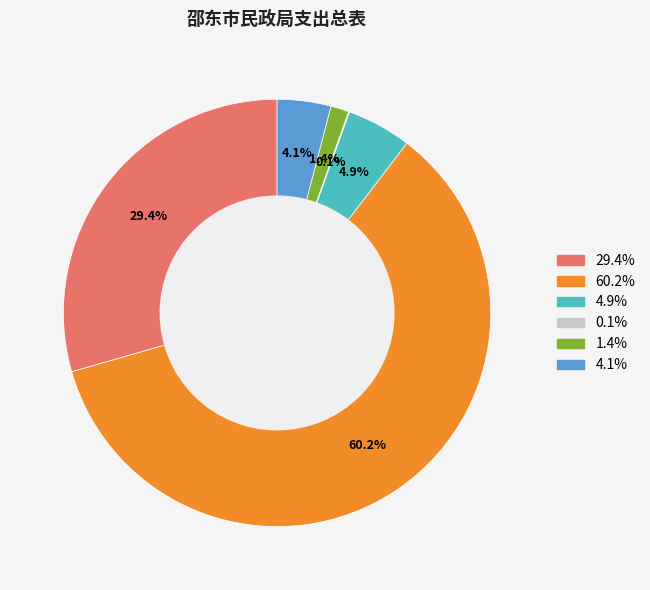

Is there any slice that represents more than half of the pie?

Yes